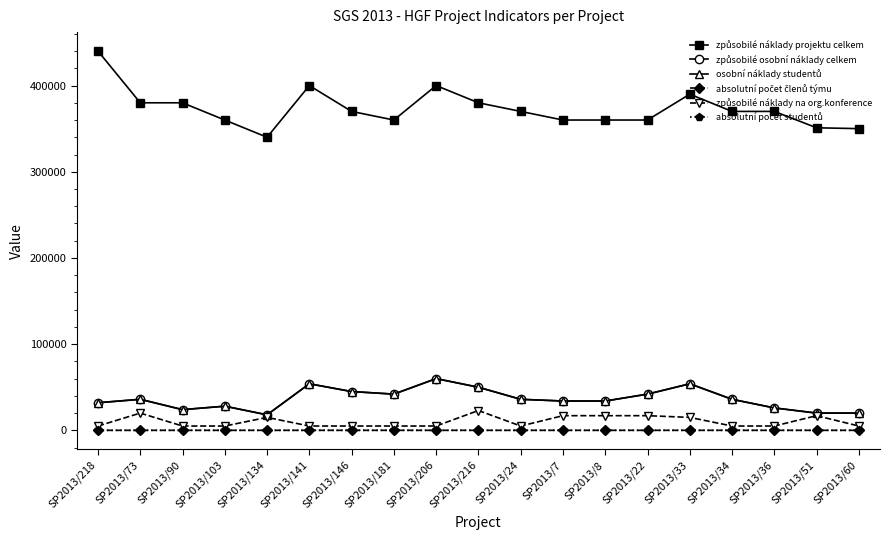

What is the label of the 3rd point from the left?

SP2013/90